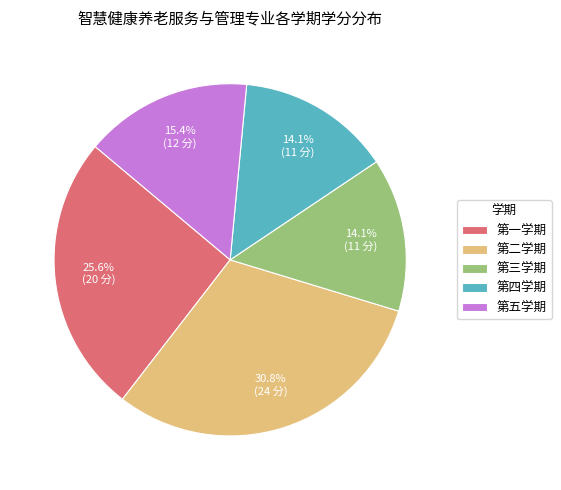

What portion of the pie excludes 第四学期?

85.9%